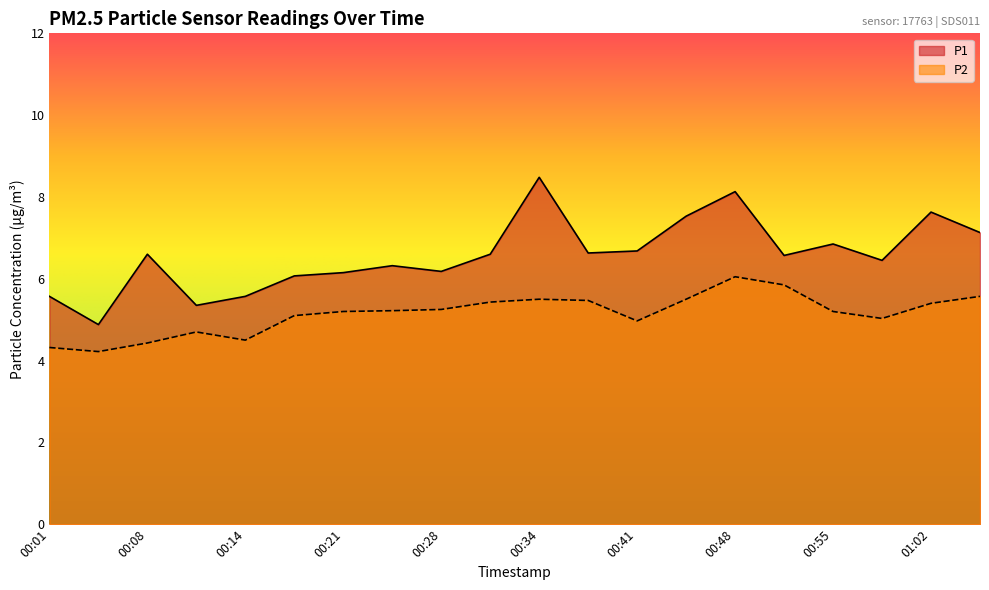

List the series in order of their peak value, highest first.

P1, P2